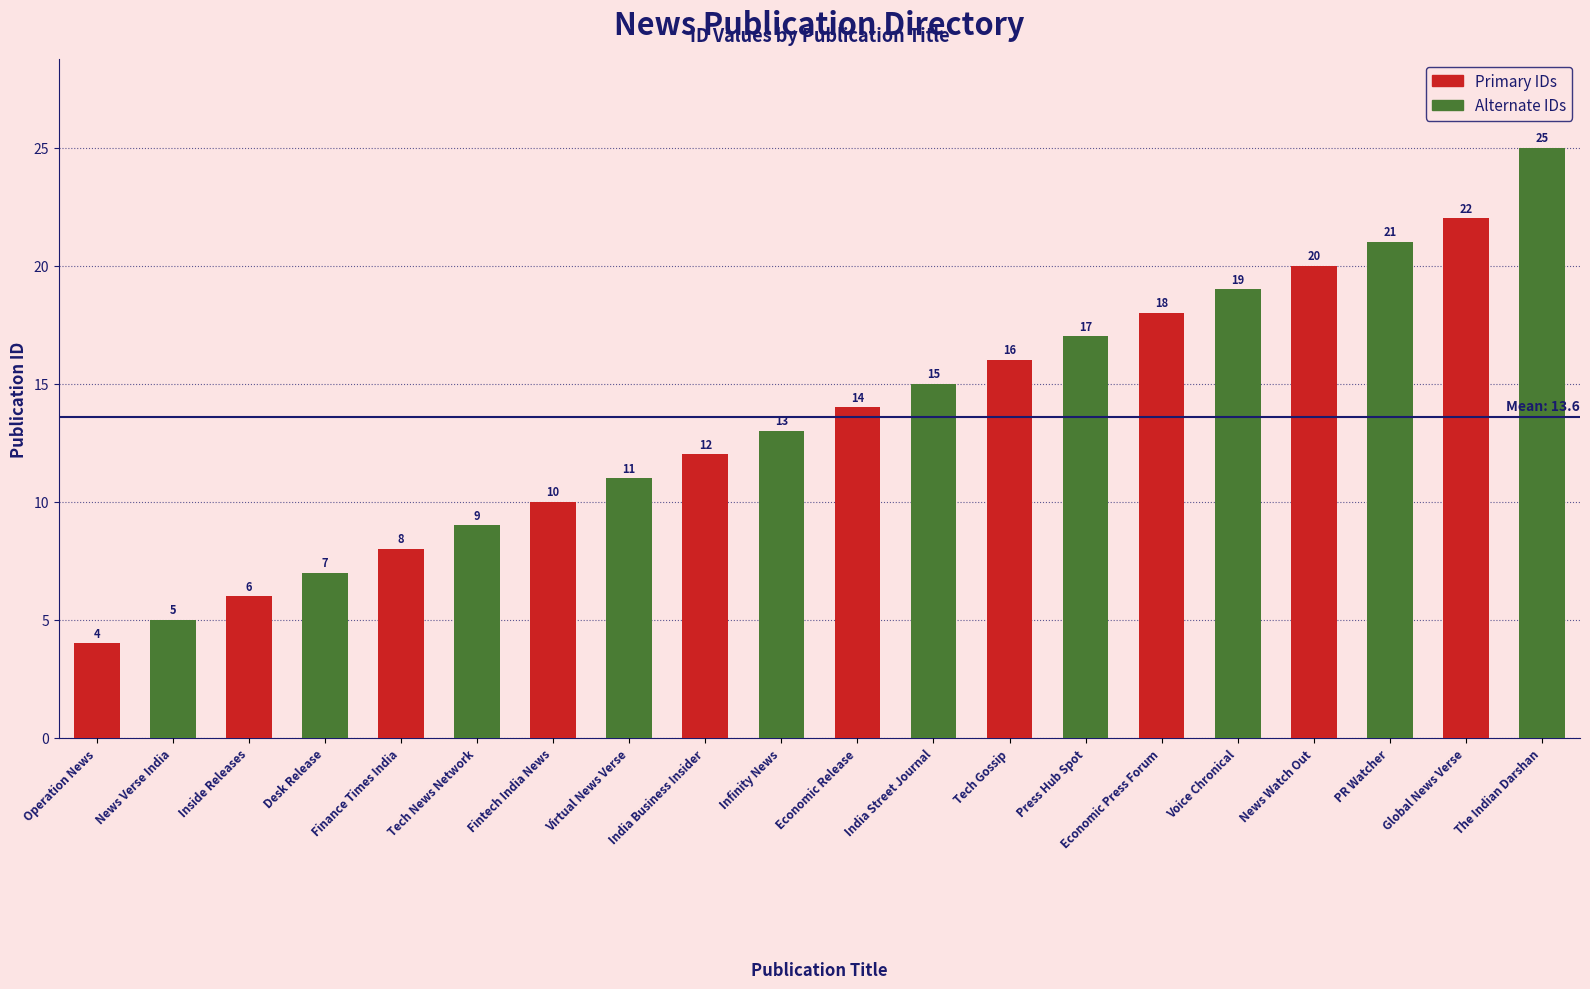

What is the label of the 8th bar from the left?

Economic Press Forum